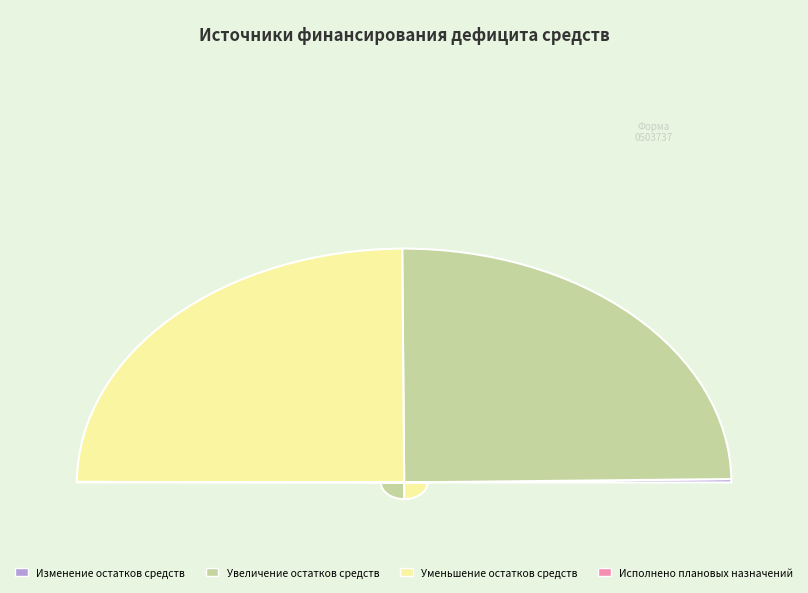

To the nearest percent, what is the combined percentage of Увеличение остатков средств and Исполнено плановых назначений?

50%